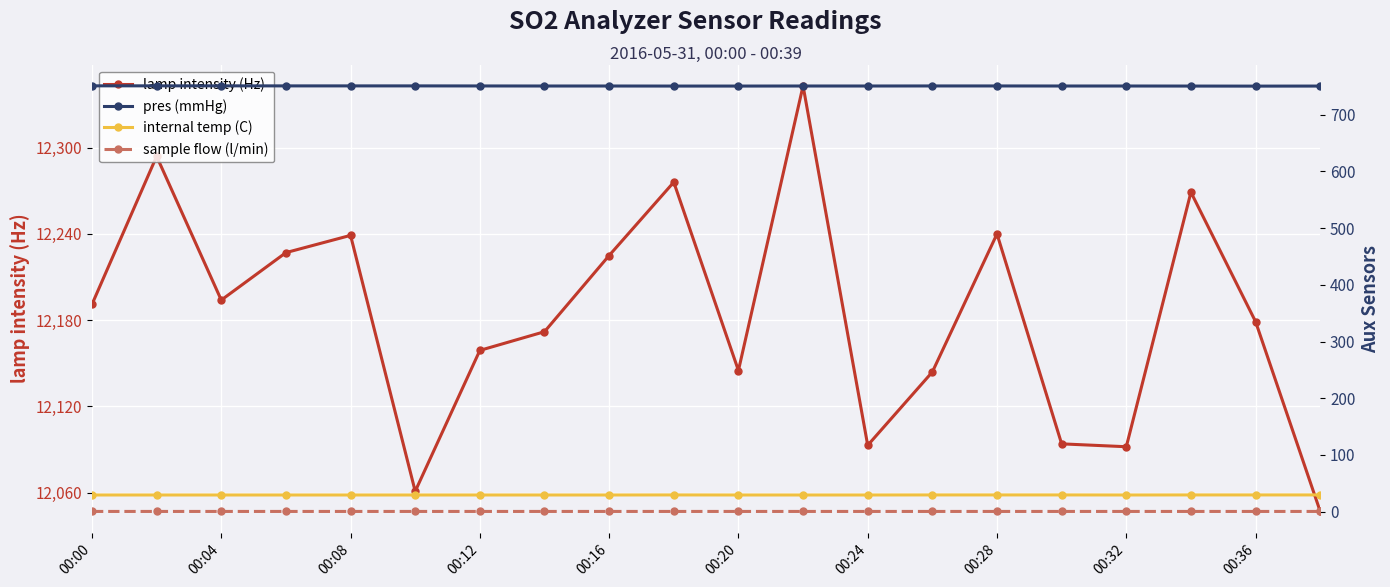

Reading left to right, what are all the values shown in this chart?

lamp intensity (Hz): 12191.0	12294.0	12194.0	12227.0	12239.0	12061.0	12159.0	12172.0	12225.0	12276.0	12145.0	12343.0	12093.0	12144.0	12240.0	12094.0	12092.0	12269.0	12179.0	12047.0
pres (mmHg): 751.0	751.0	751.0	750.9	750.9	750.9	750.8	750.7	750.7	750.6	750.6	750.7	750.7	750.8	750.8	750.7	750.7	750.6	750.5	750.6
internal temp (C): 29.3	29.3	29.3	29.3	29.3	29.3	29.3	29.3	29.3	29.4	29.3	29.3	29.3	29.4	29.4	29.4	29.3	29.4	29.4	29.4
sample flow (l/min): 0.3	0.3	0.3	0.3	0.3	0.3	0.3	0.3	0.3	0.3	0.3	0.3	0.3	0.3	0.3	0.3	0.3	0.3	0.3	0.3